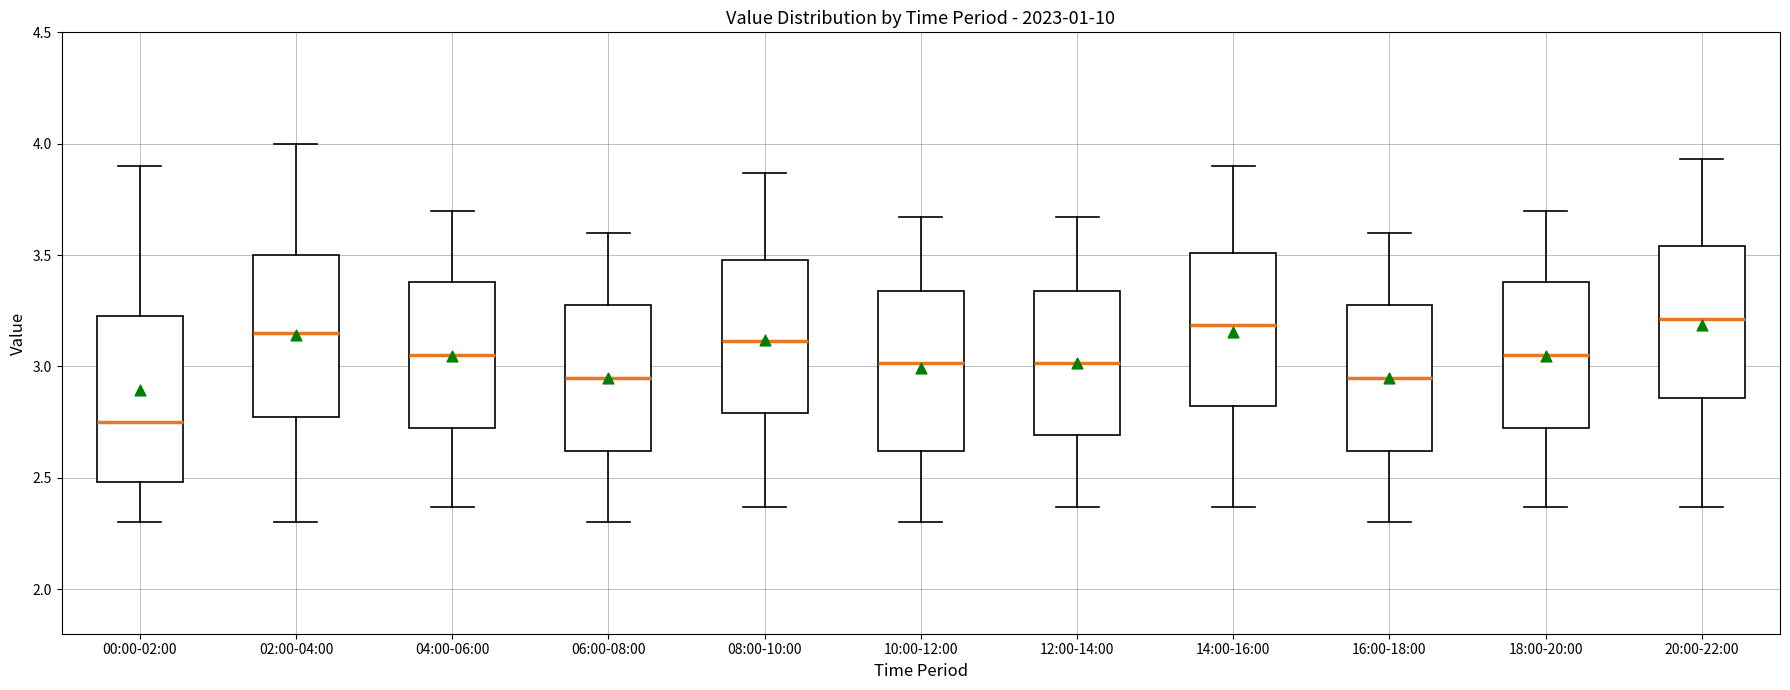

Where is the lower edge of the box for 00:00-02:00 on the y-axis? The values are not printed on the chart, so give them approximately, as read against the axis.

2.50